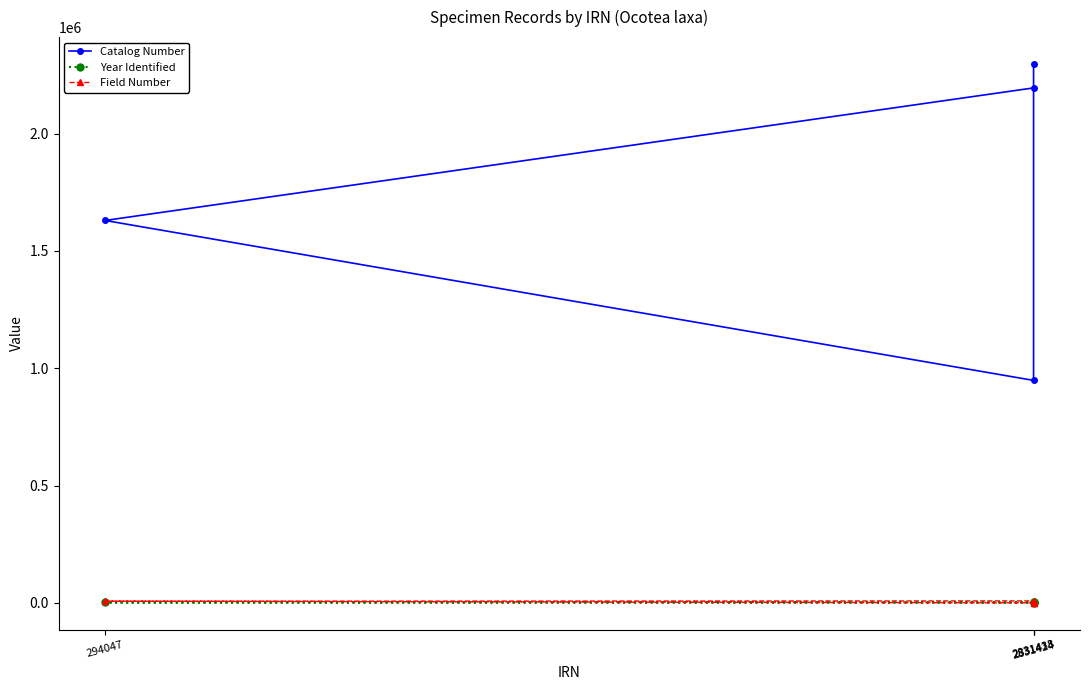

What are all the series names shown in the legend?

Catalog Number, Year Identified, Field Number